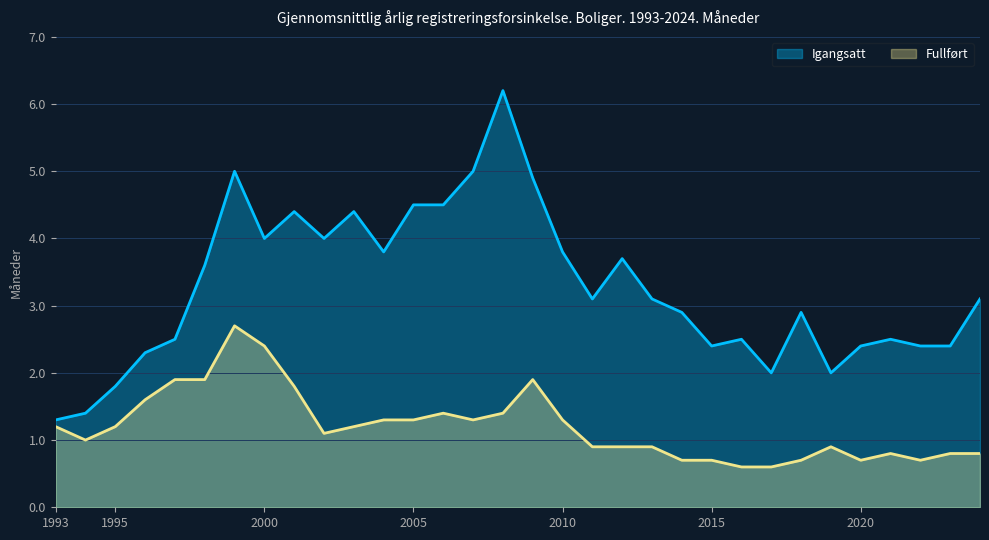

What is the difference between the second highest and minimum values in the Igangsatt series?

3.7